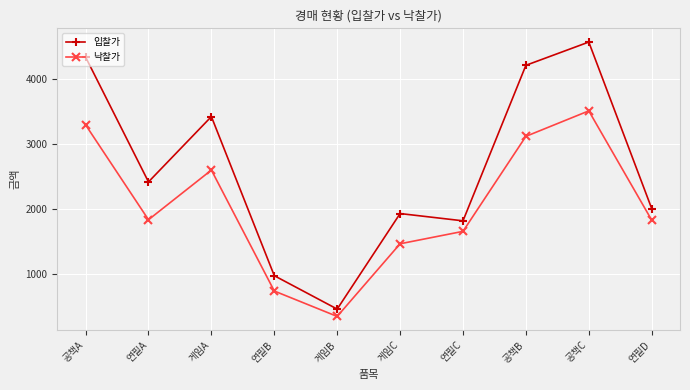

What is the smallest value displayed?

354